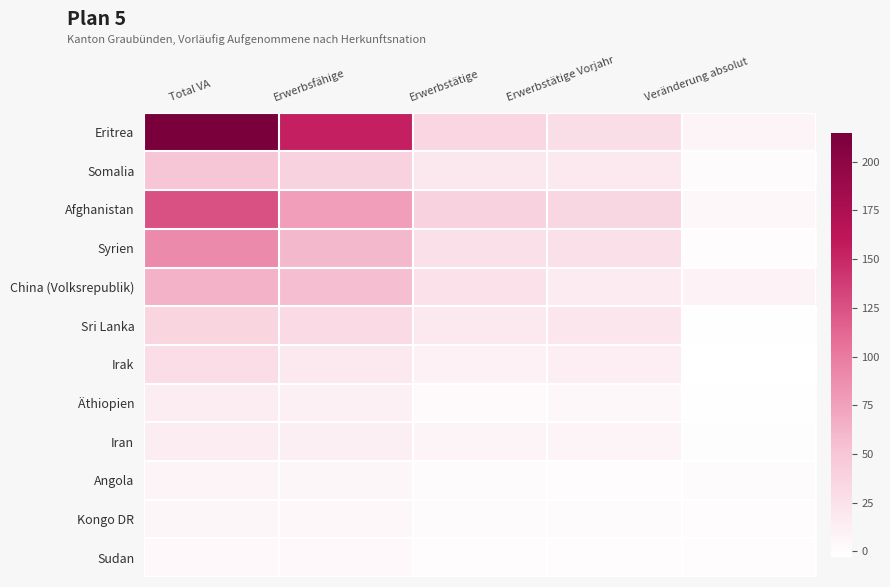

Which series has the largest total across all categories?

Eritrea